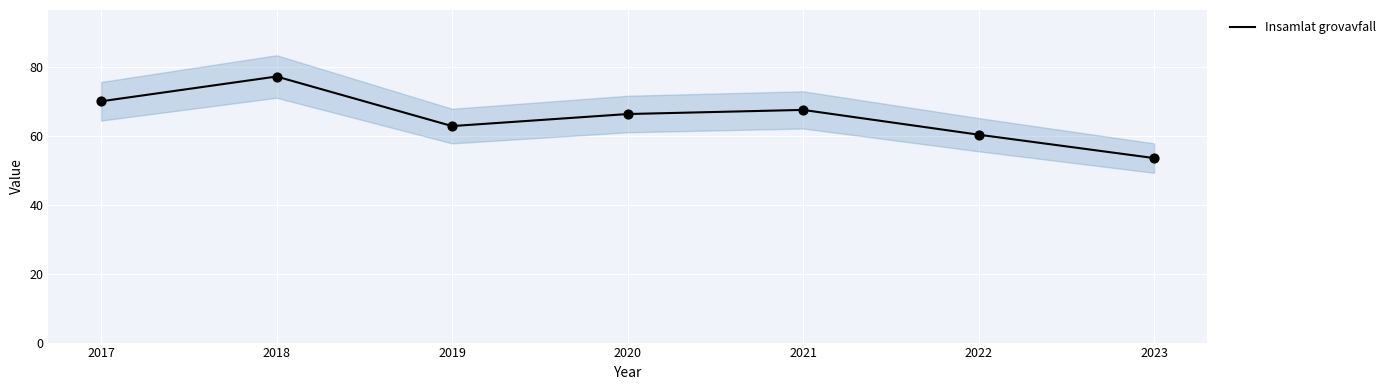

Between 2017 and 2018, which is larger?

2018